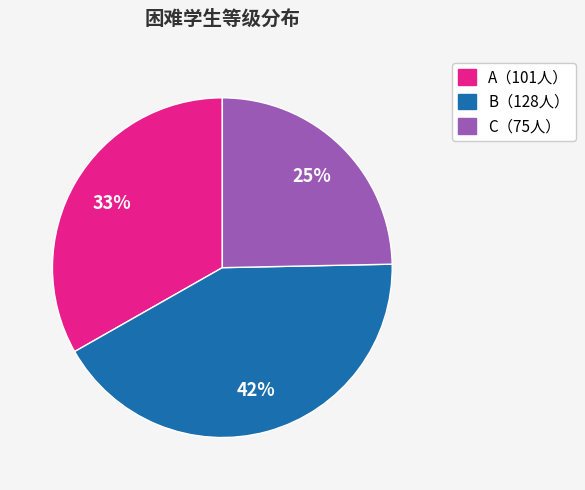

To the nearest percent, what is the average slice percentage?

33%